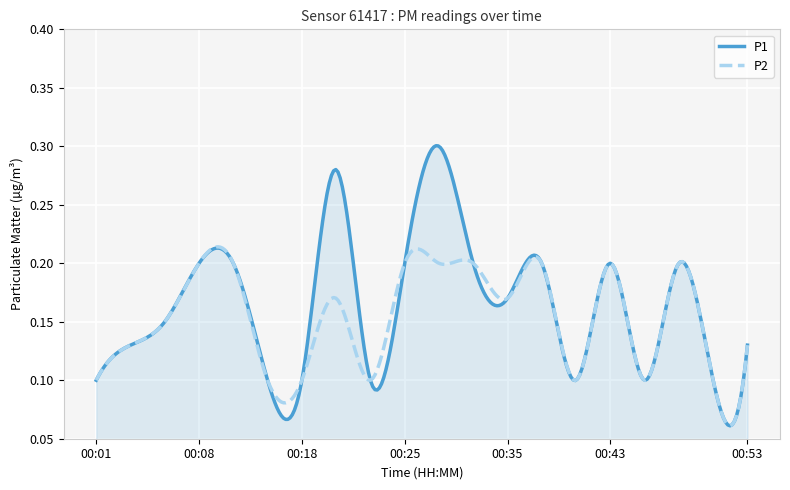

True or false: P2 and P1 intersect in this chart.

True